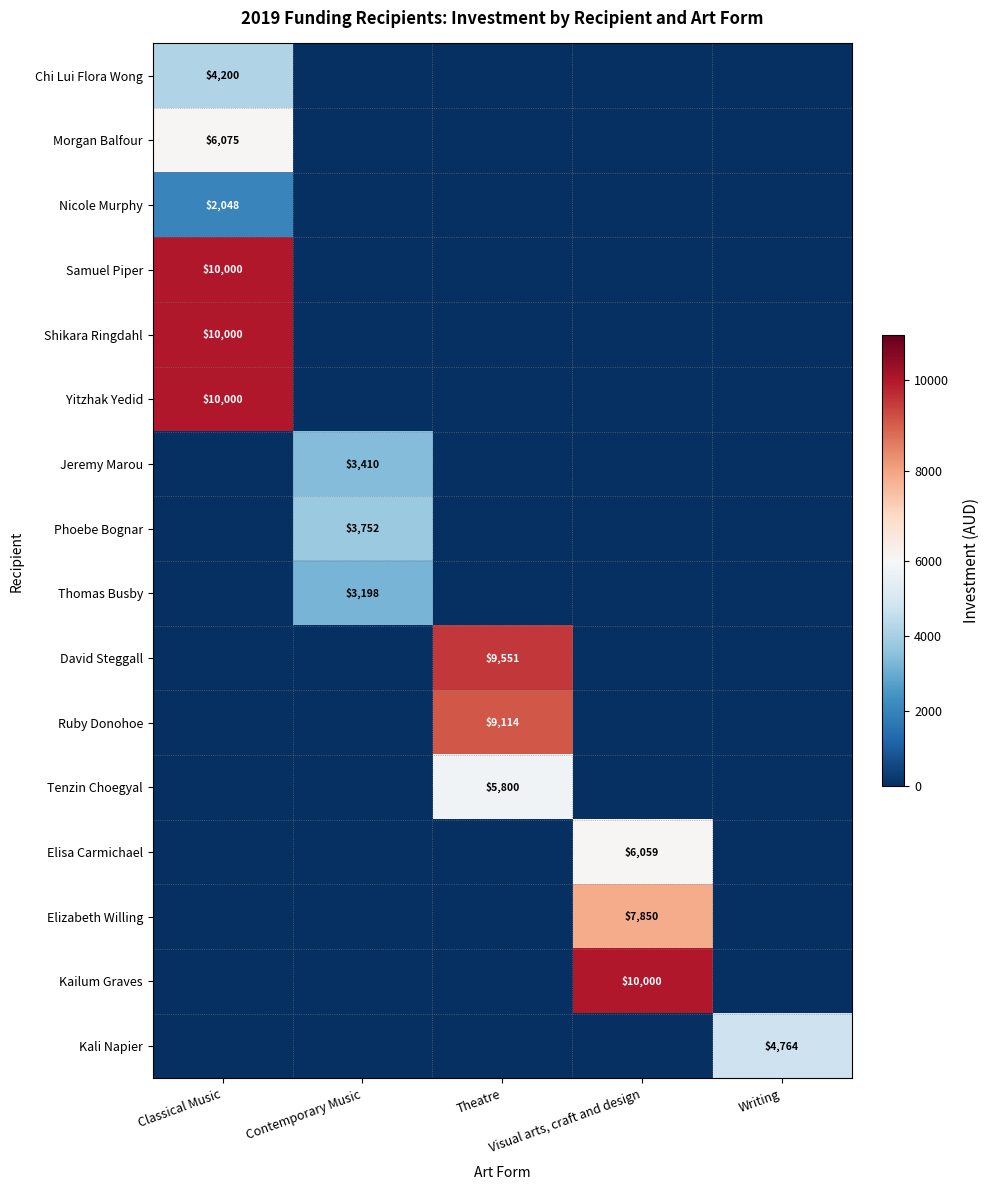

What is the maximum value shown in the chart?

10000